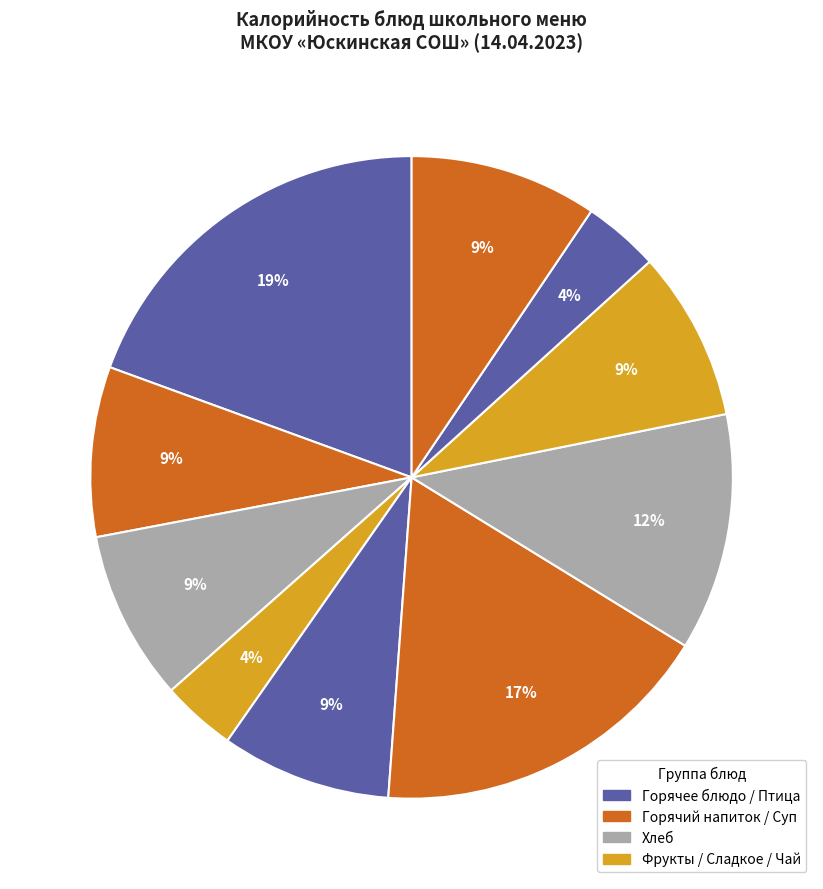

How many slices are in this pie chart?

10